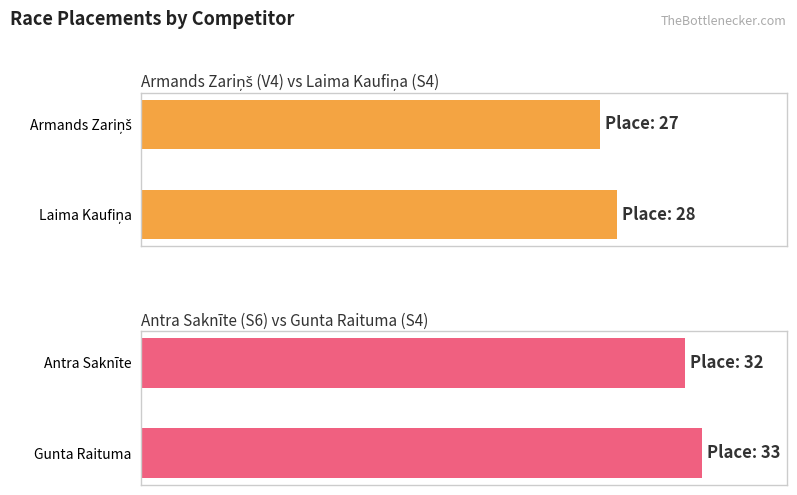

Where does the data first go above 32?

S4 (Gunta Raituma)